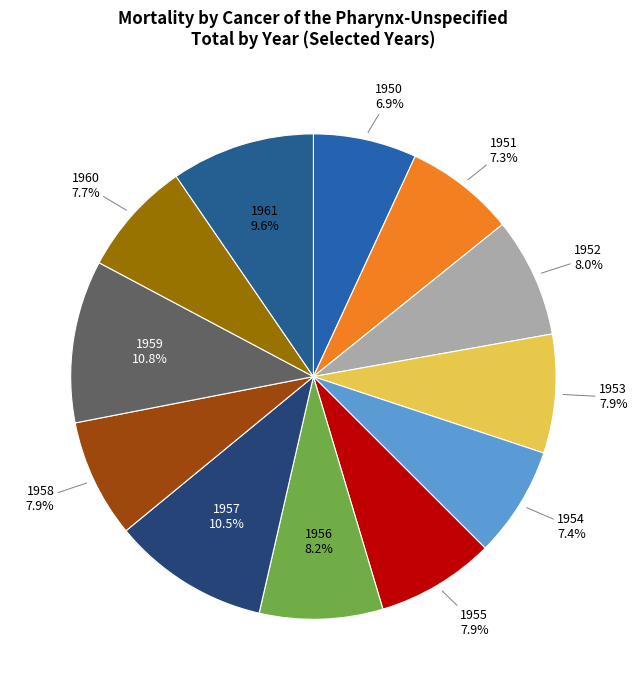

Count the number of slices in the pie.

12